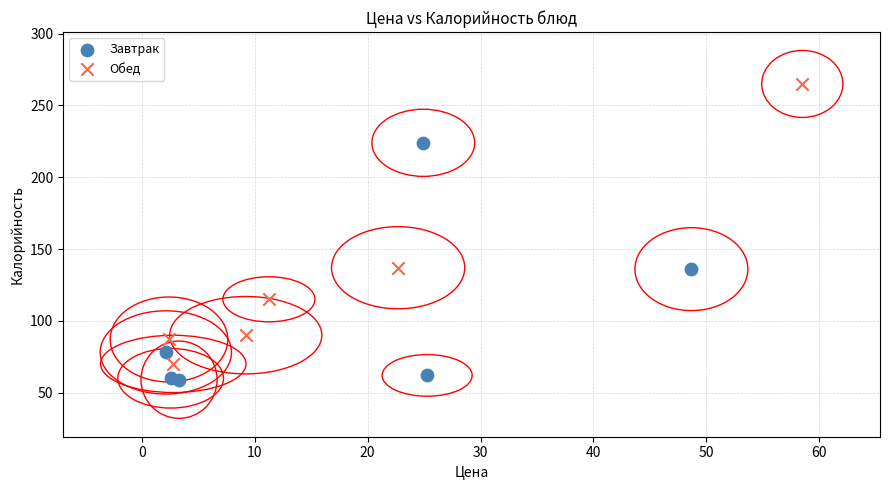

Which series reaches the maximum Y coordinate?

Обед